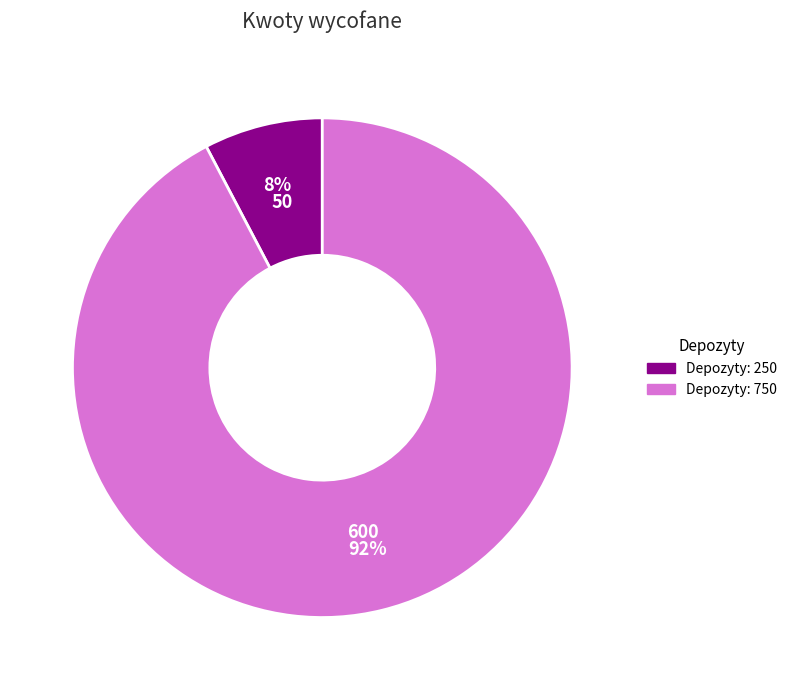

Does any single category account for the majority?

Yes